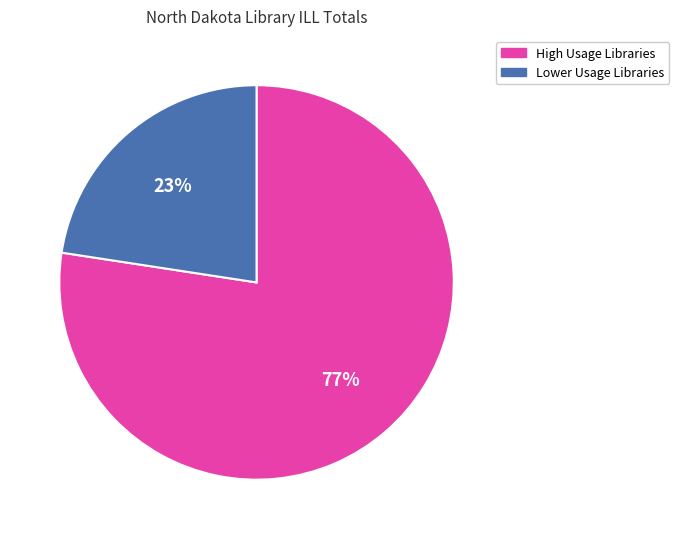

To the nearest percent, what is the average slice percentage?

50%